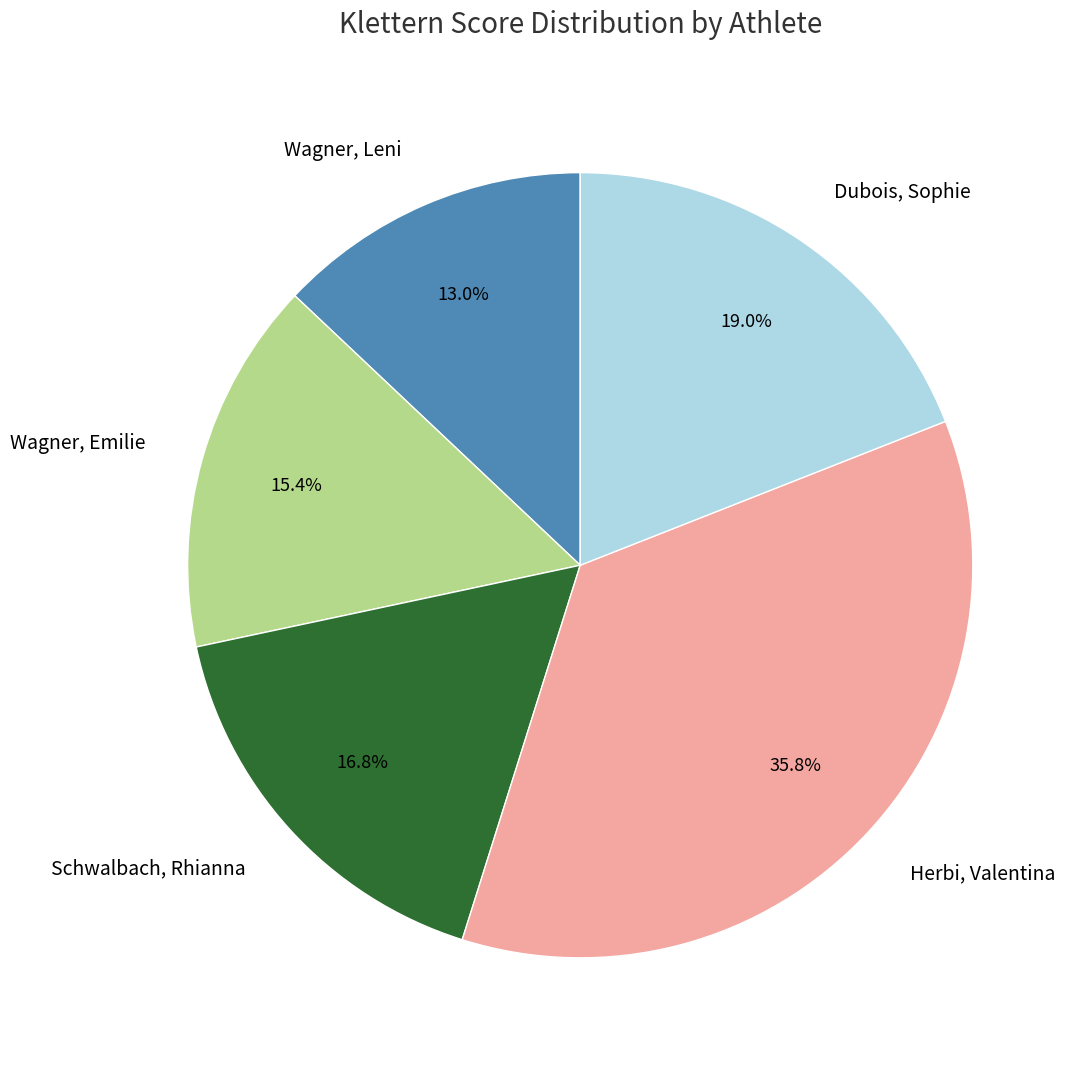

True or false: Schwalbach, Rhianna accounts for 17% of the total.

True